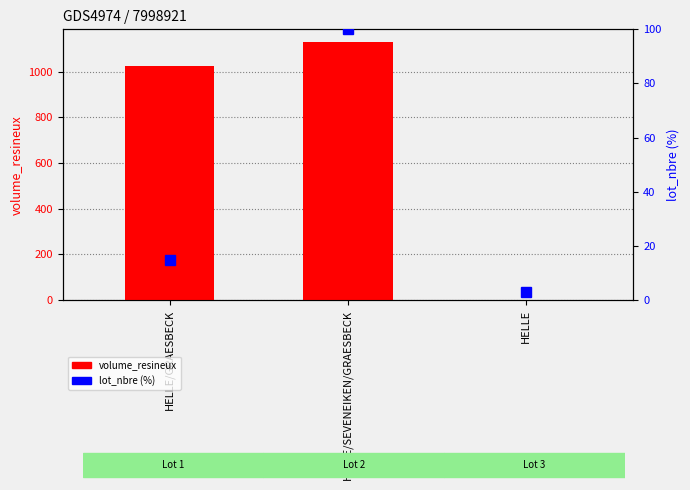

Rank the categories by value from lowest to highest.

HELLE, HELLE/GRAESBECK, HELLE/SEVENEIKEN/GRAESBECK